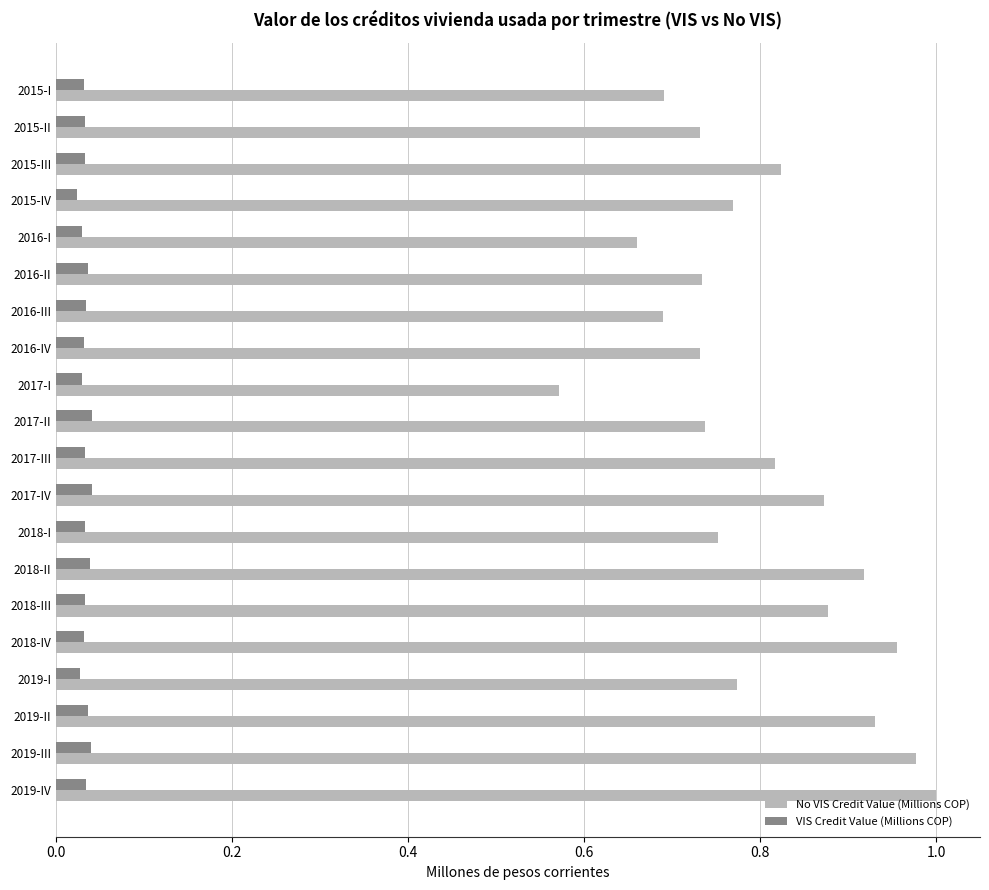

Which series has the largest range (max minus min)?

No VIS Credit Value (Millions COP)